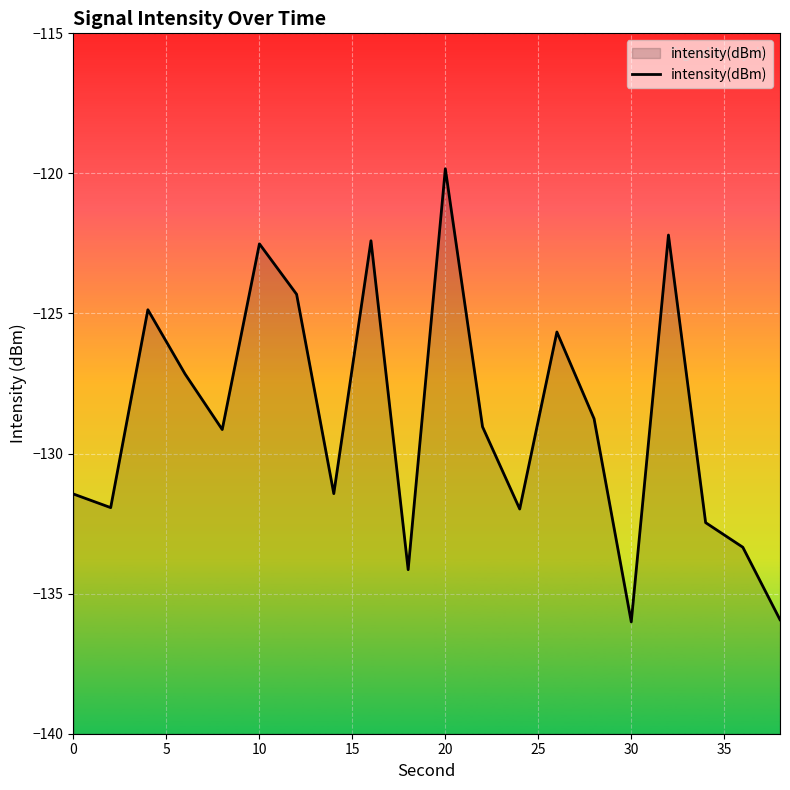

At which category does the chart reach its peak across all series?

20